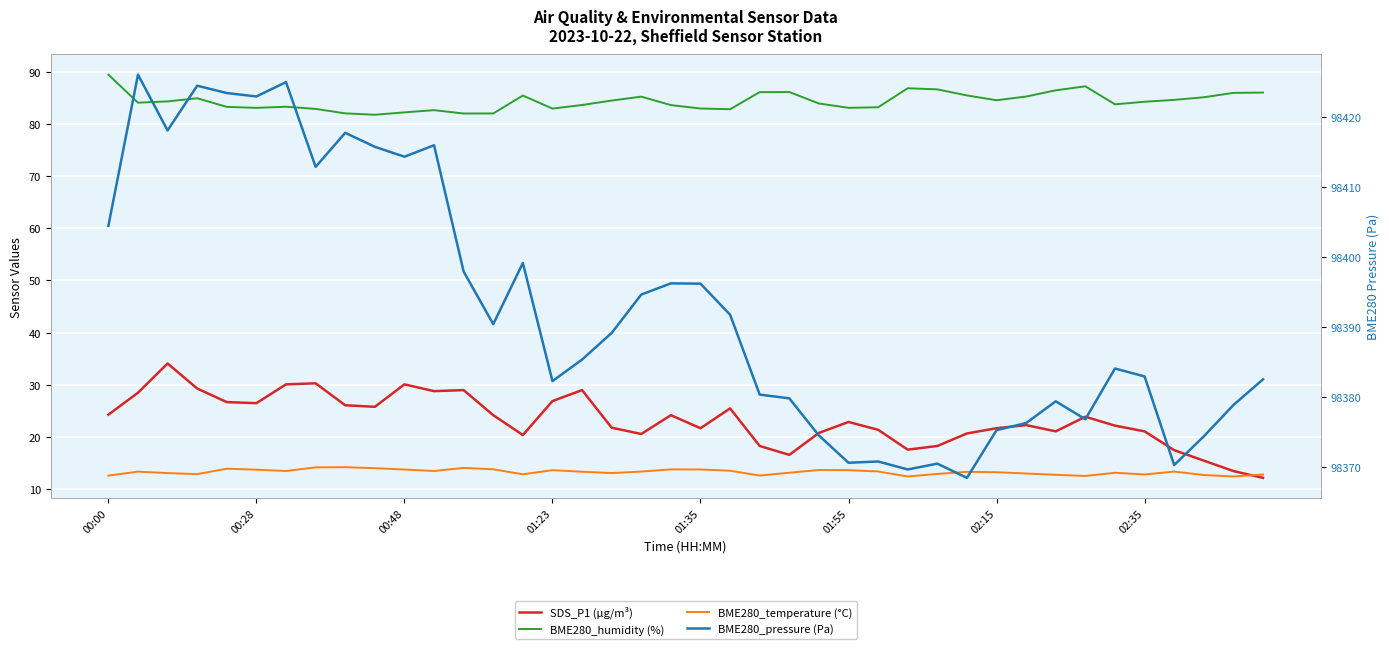

List the series in order of their peak value, highest first.

BME280_pressure (Pa), BME280_humidity (%), SDS_P1 (µg/m³), BME280_temperature (°C)